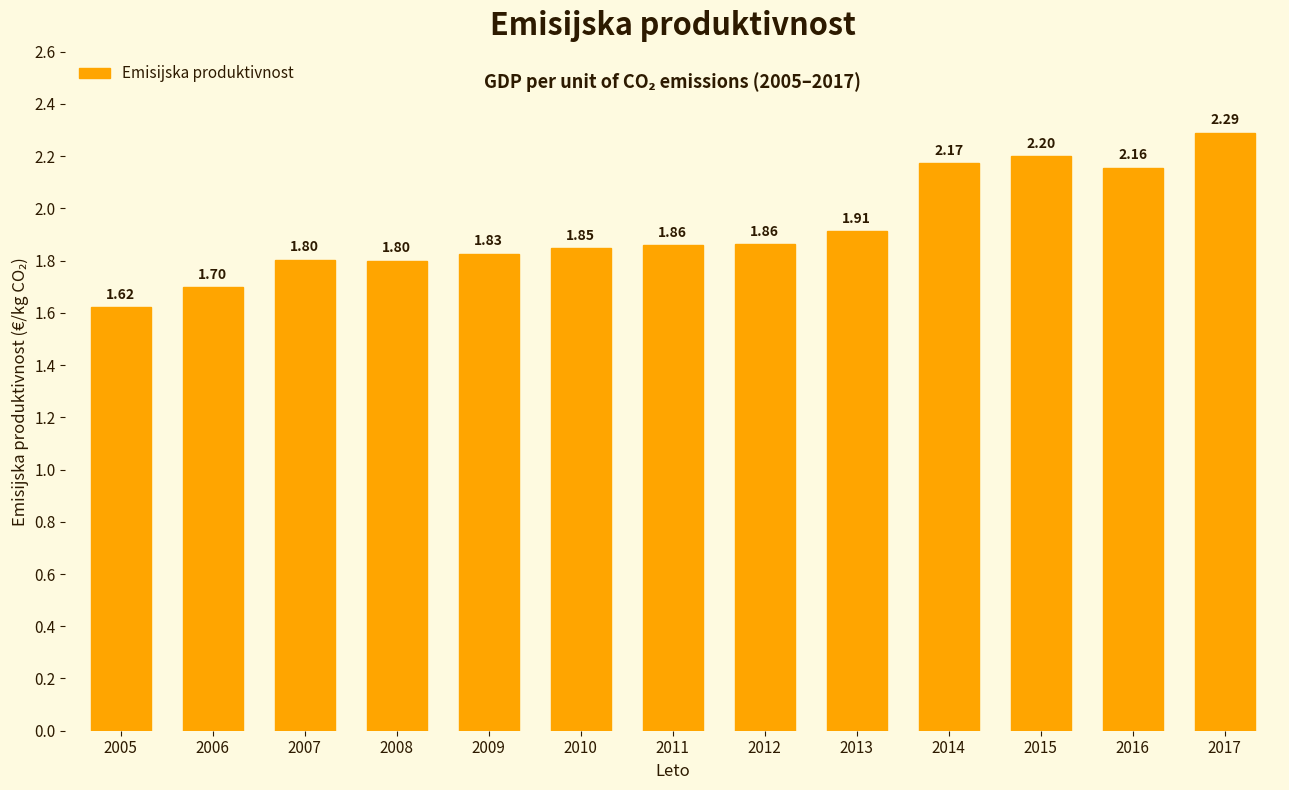

The value at 2007 is 1.8. True or false?

True